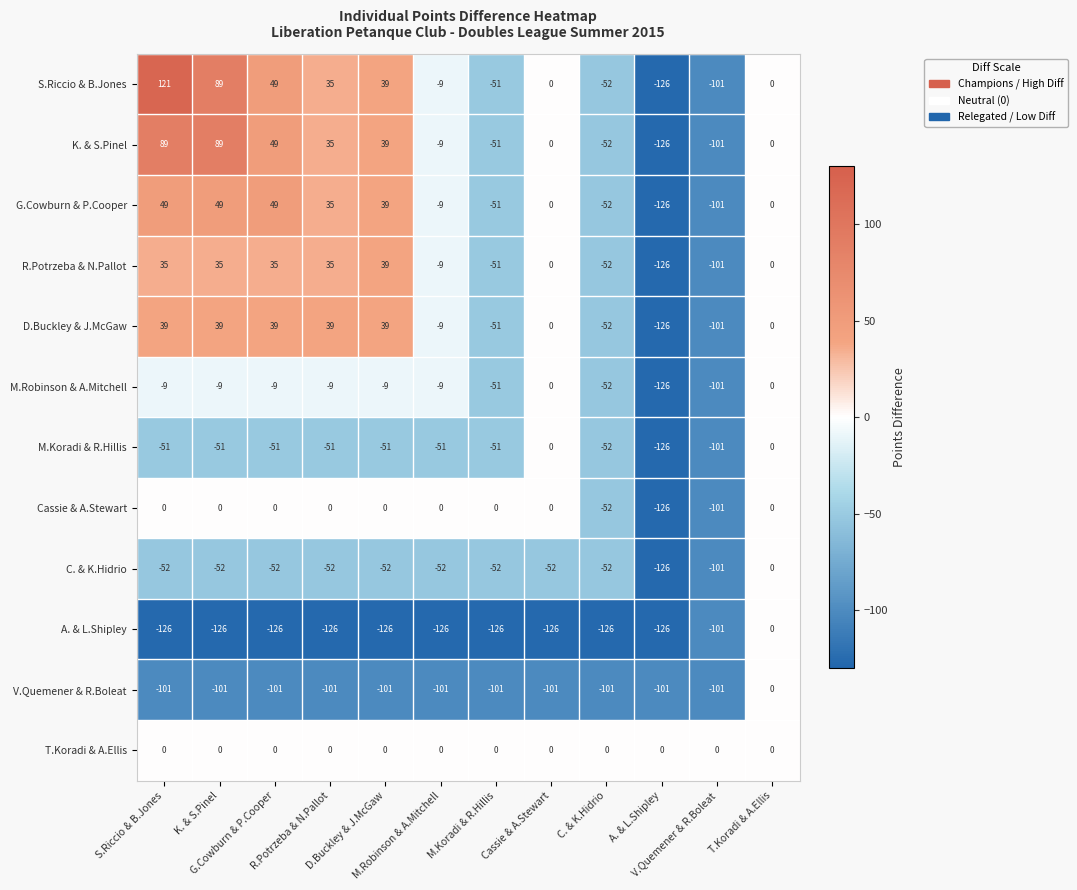

Which series has the largest total across all categories?

T.Koradi & A.Ellis